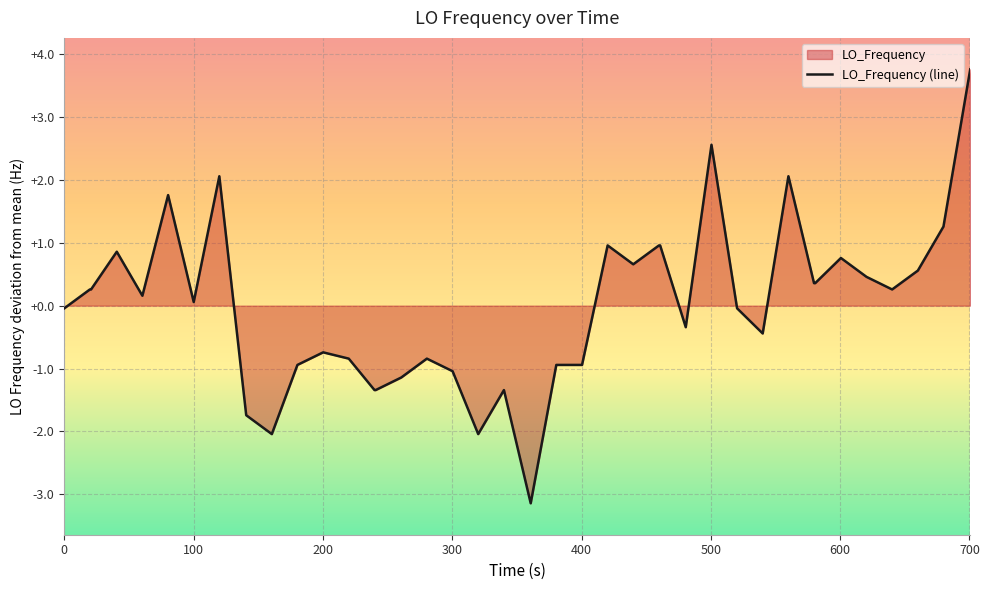

How many interior local valleys (lower than both neighbors) does the data have?

9